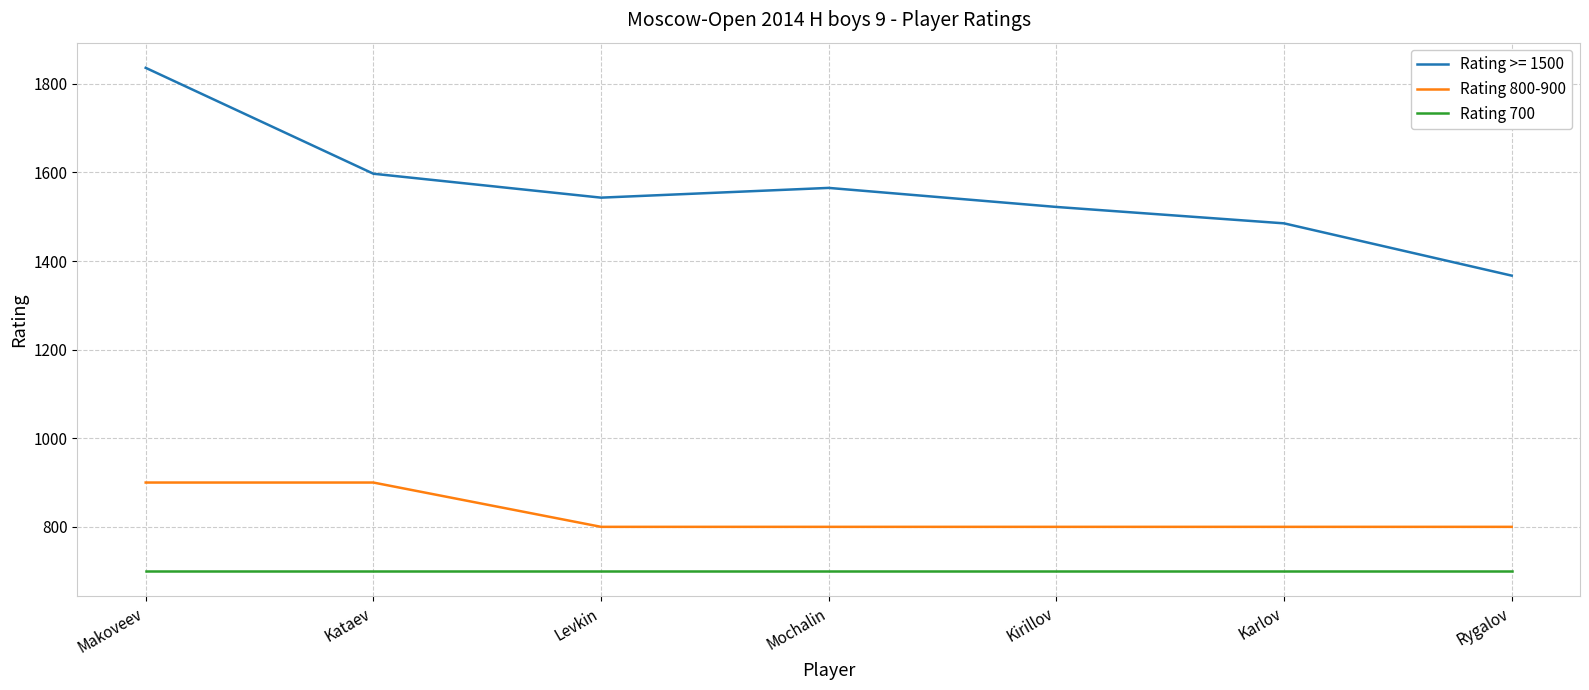

At how many categories does at least one series exceed 707?

7